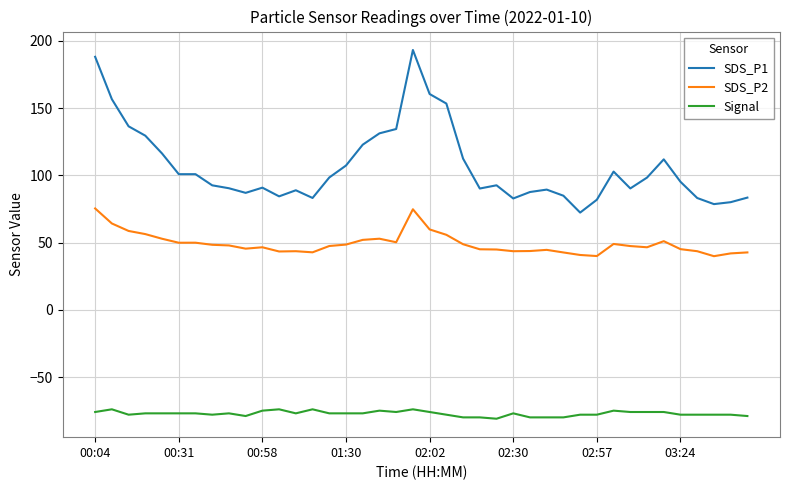

True or false: Signal and SDS_P2 intersect in this chart.

False